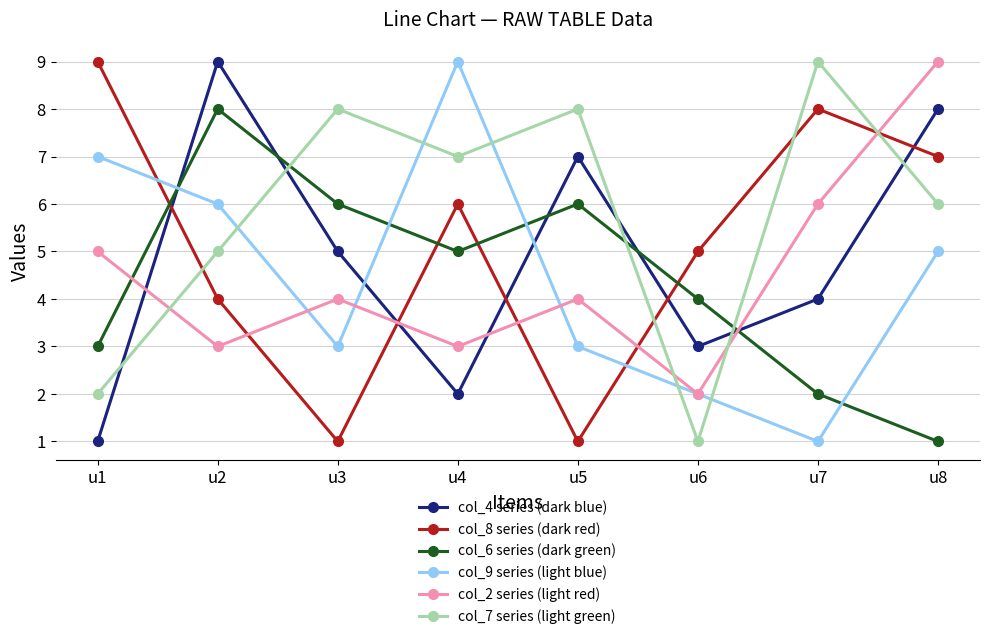

How many interior local valleys does the col_9 series (light blue) series have?

2